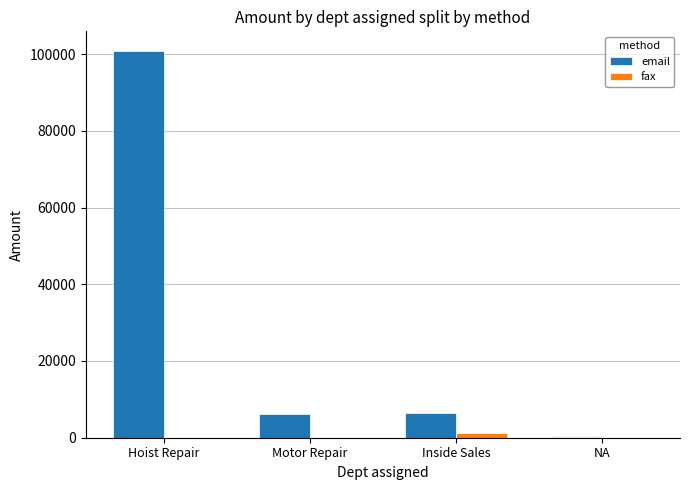

What is the sum of all fax values?

1185.0